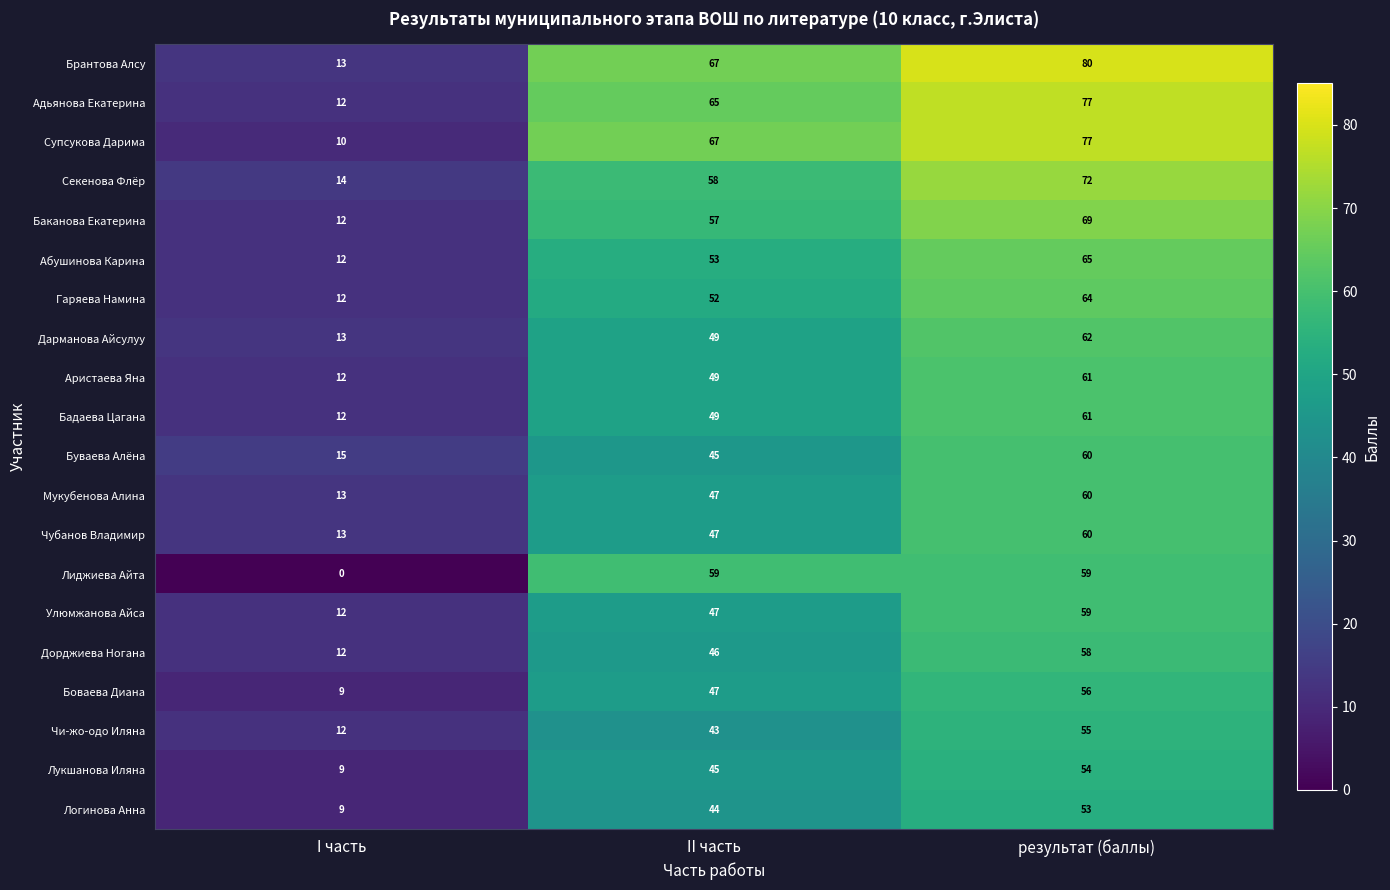

How many distinct data groups are displayed?

20